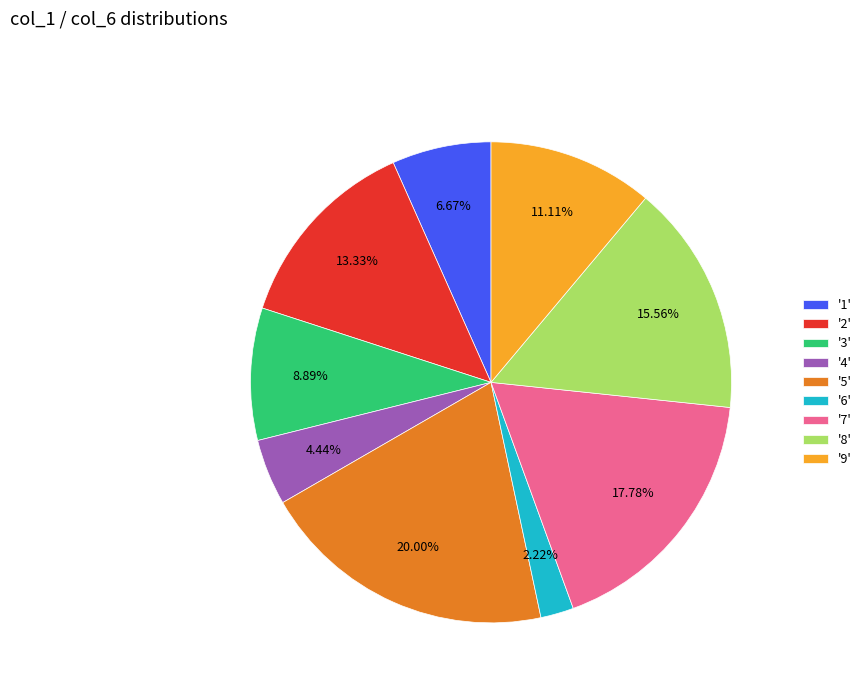

Is there a majority slice in this chart?

No